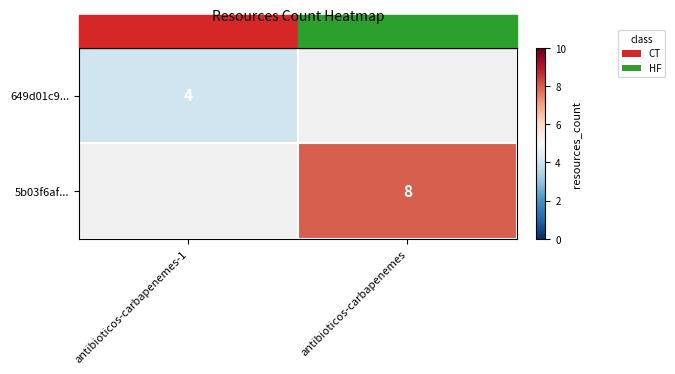

The value of 5b03f6af... at antibioticos-carbapenemes is 3.3. True or false?

False